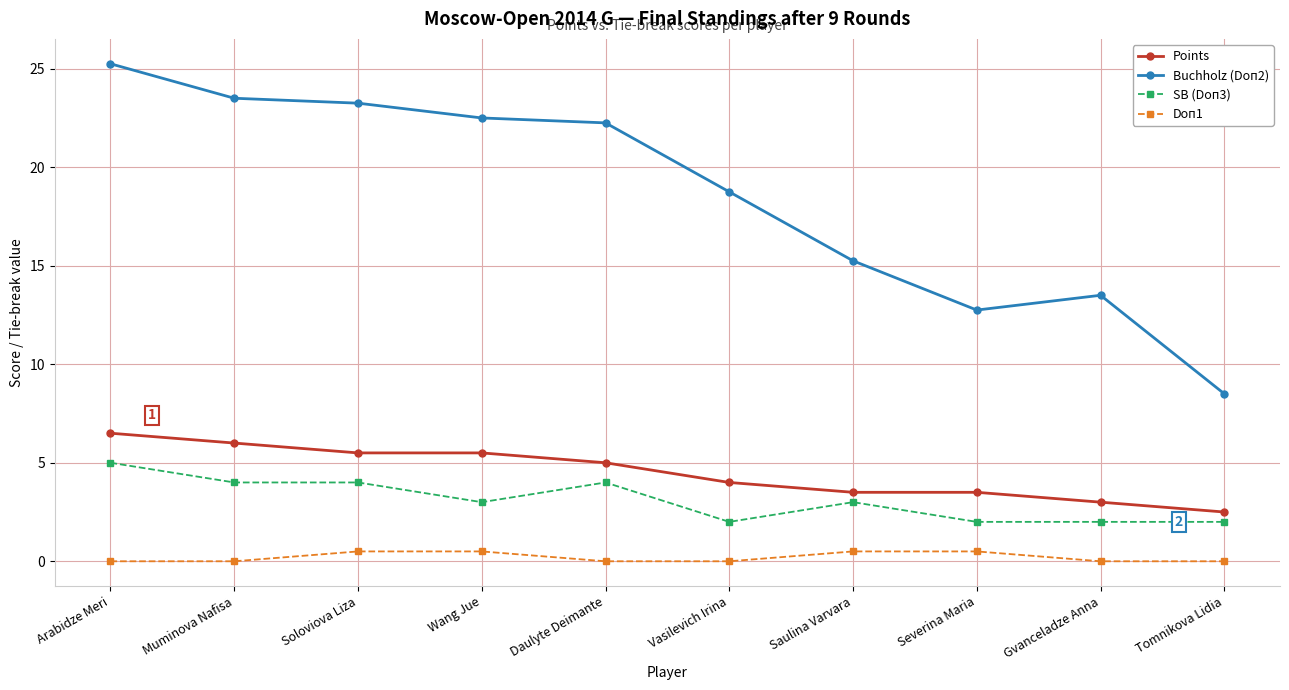

True or false: Points has more than 2 interior local peaks.

False